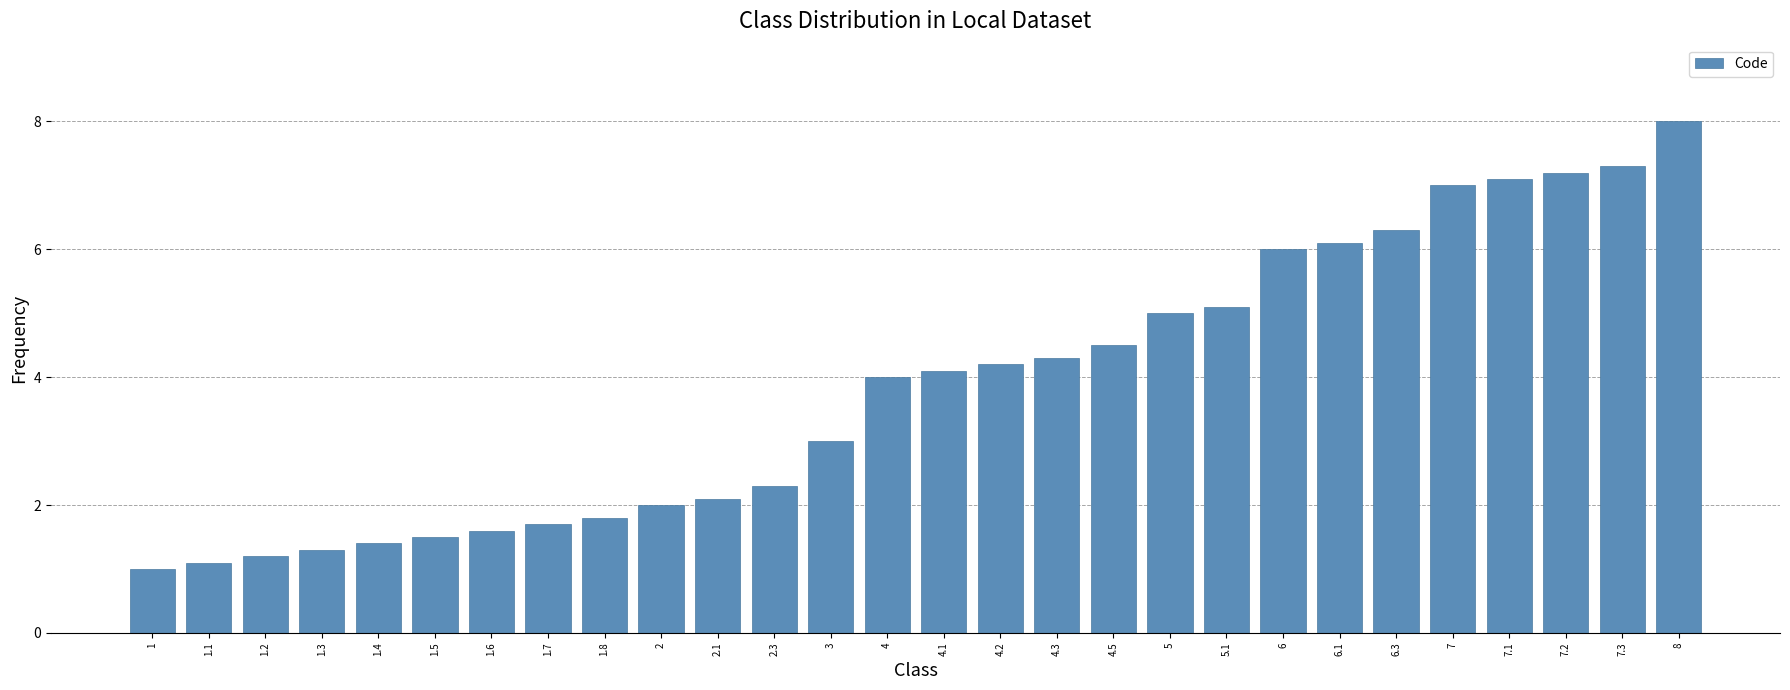

What is the approximate value at 1.1?

1.1